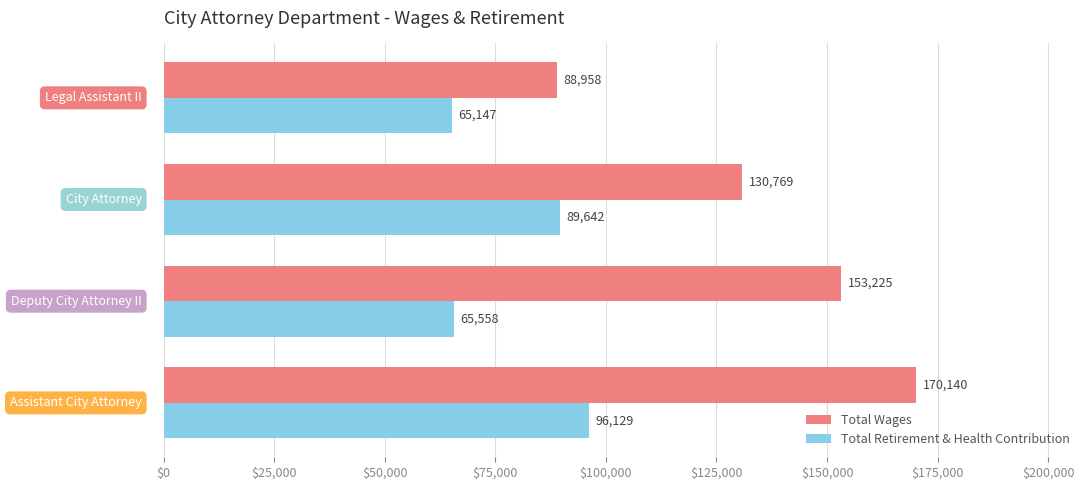

Which series has the largest range (max minus min)?

Total Wages